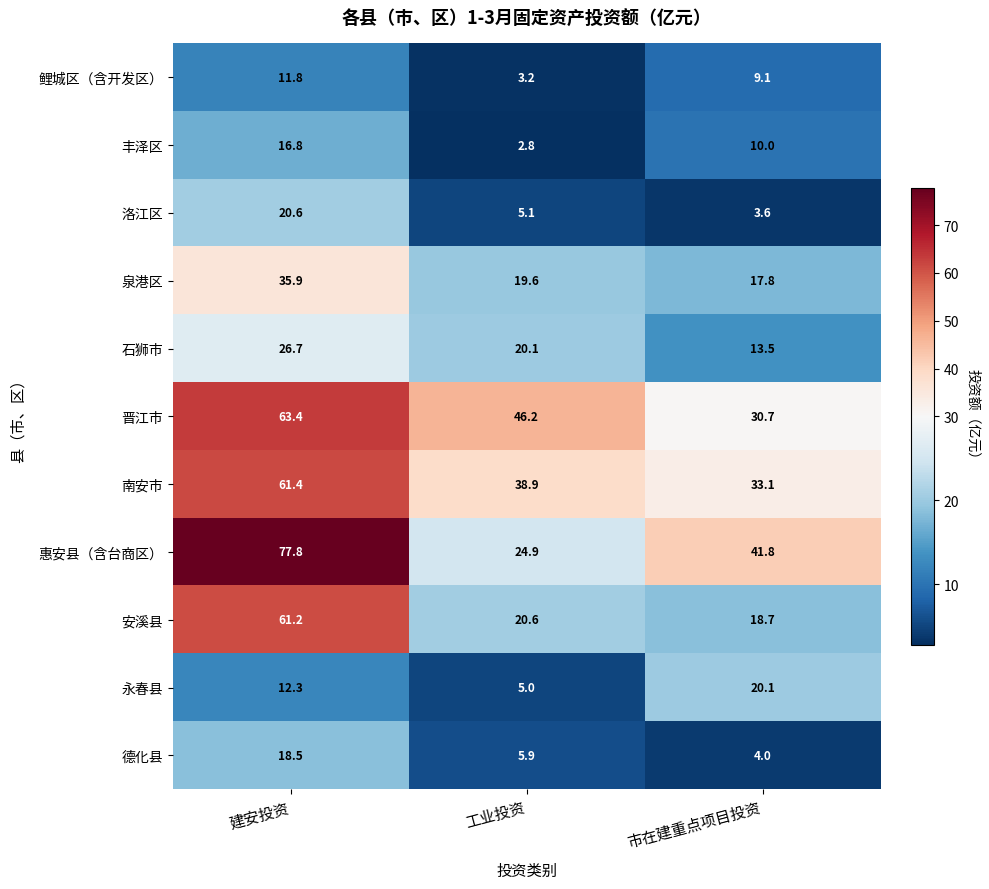

Read the 南安市 value at 建安投资.

61.4